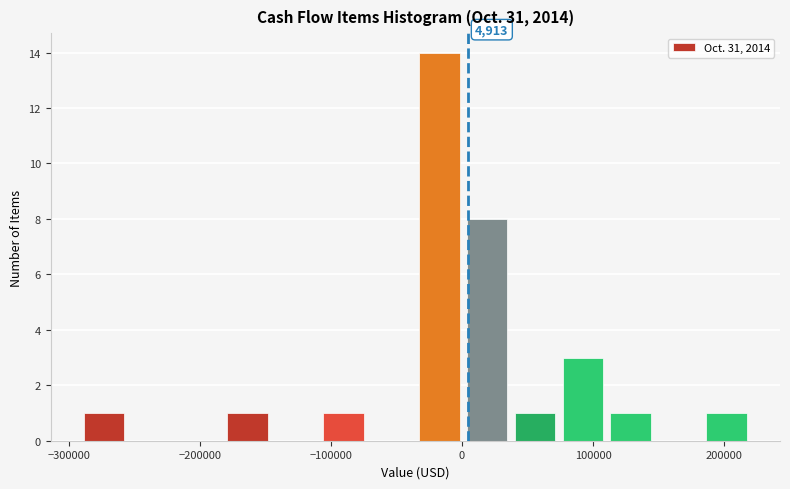

Around what value on the x-axis is the tallest bar? Give the approximate position of its centre, as read against the axis.

-20000